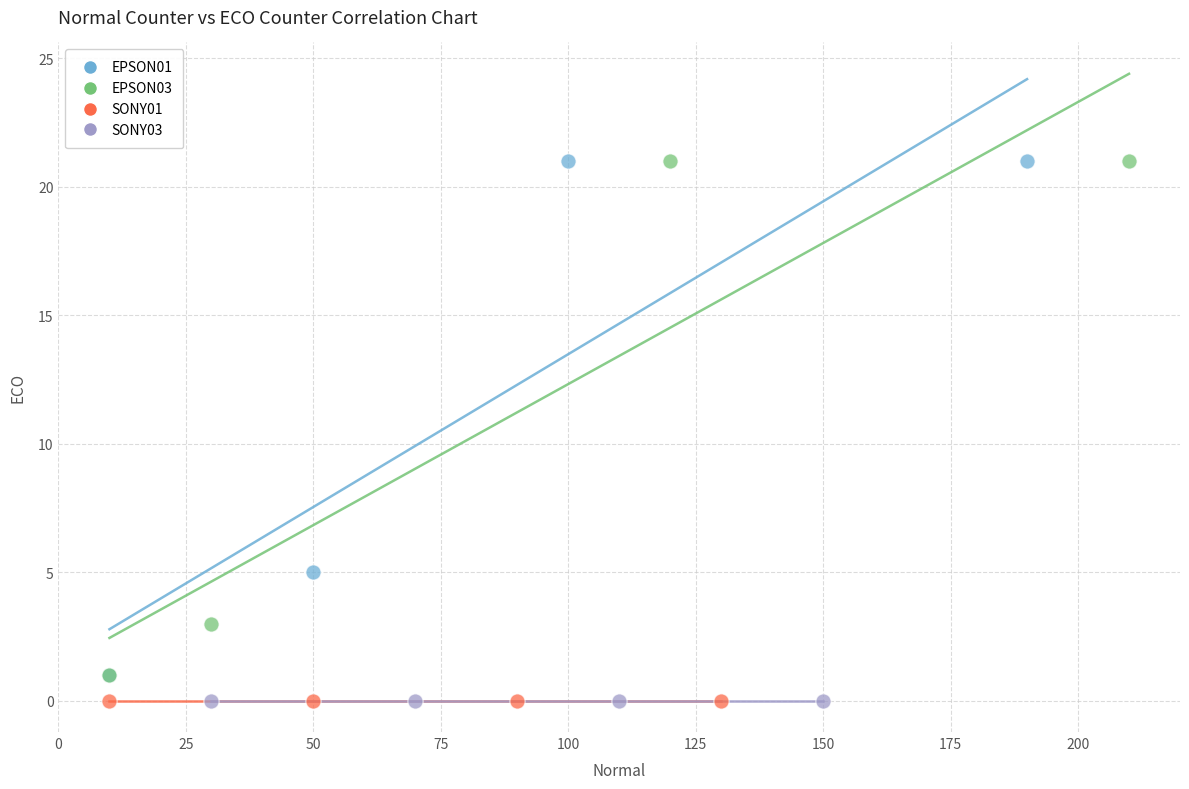

What are all the series names shown in the legend?

EPSON01, EPSON03, SONY01, SONY03